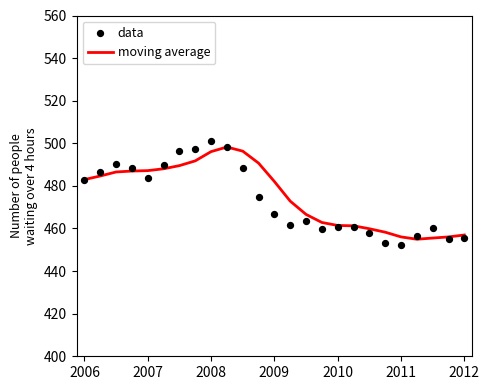

Is the value of data at 19 greater than the value of moving average at 15?

No